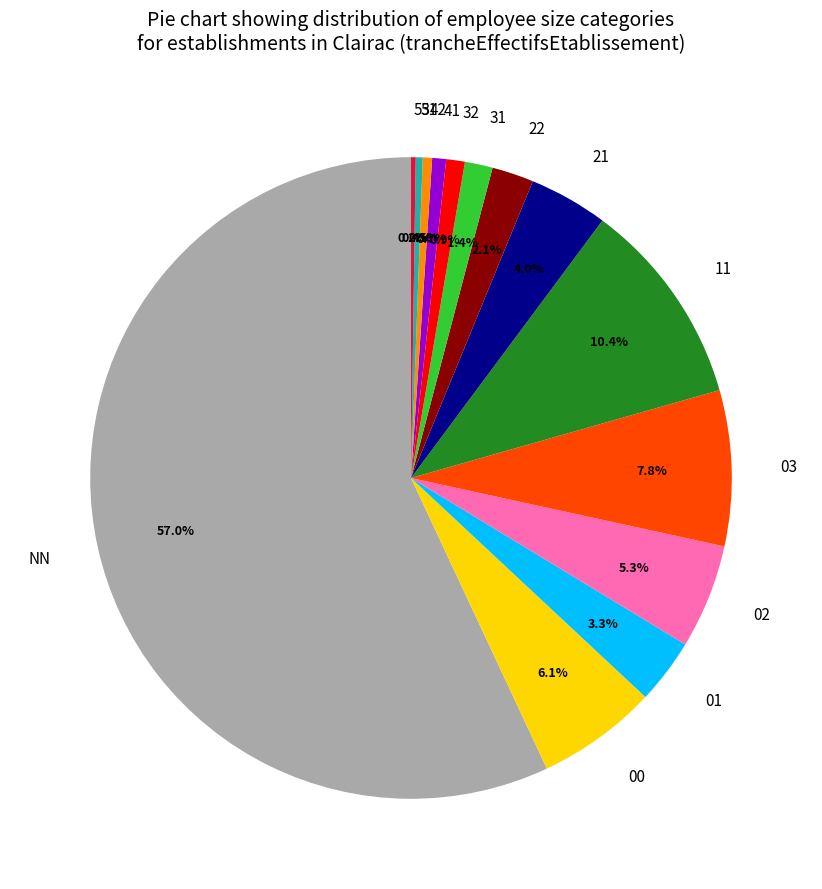

To the nearest percent, what is the difference between the 01 and 11 slice percentages?

7%